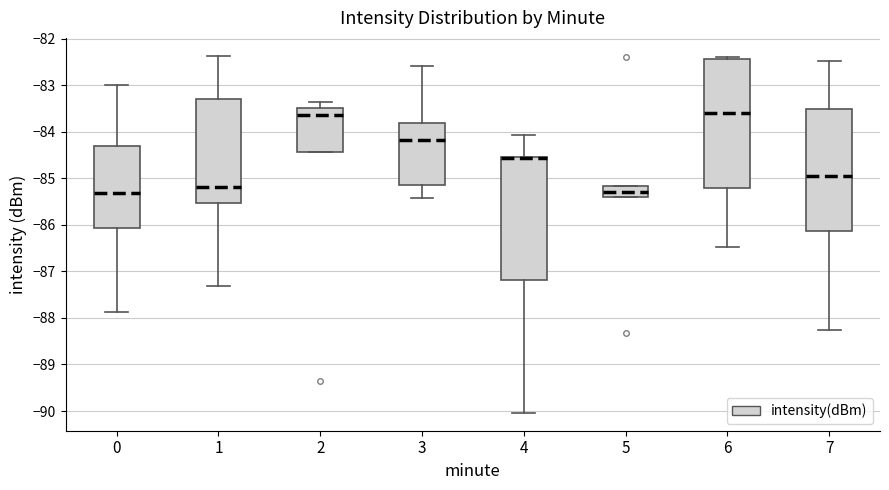

Which box is the tallest, from its lower edge to its upper edge?

6